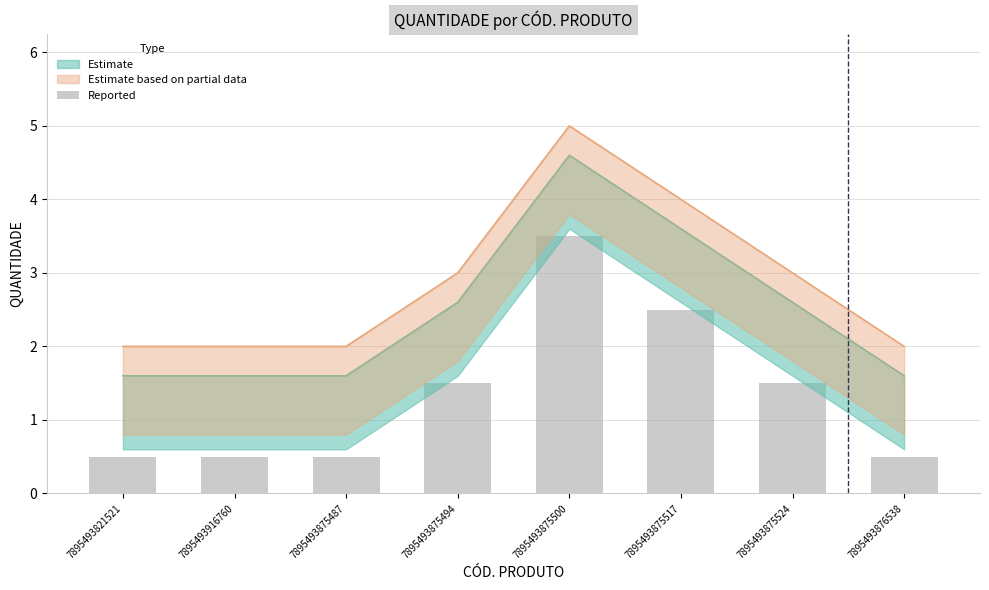

What is the sum of all values?

11.0